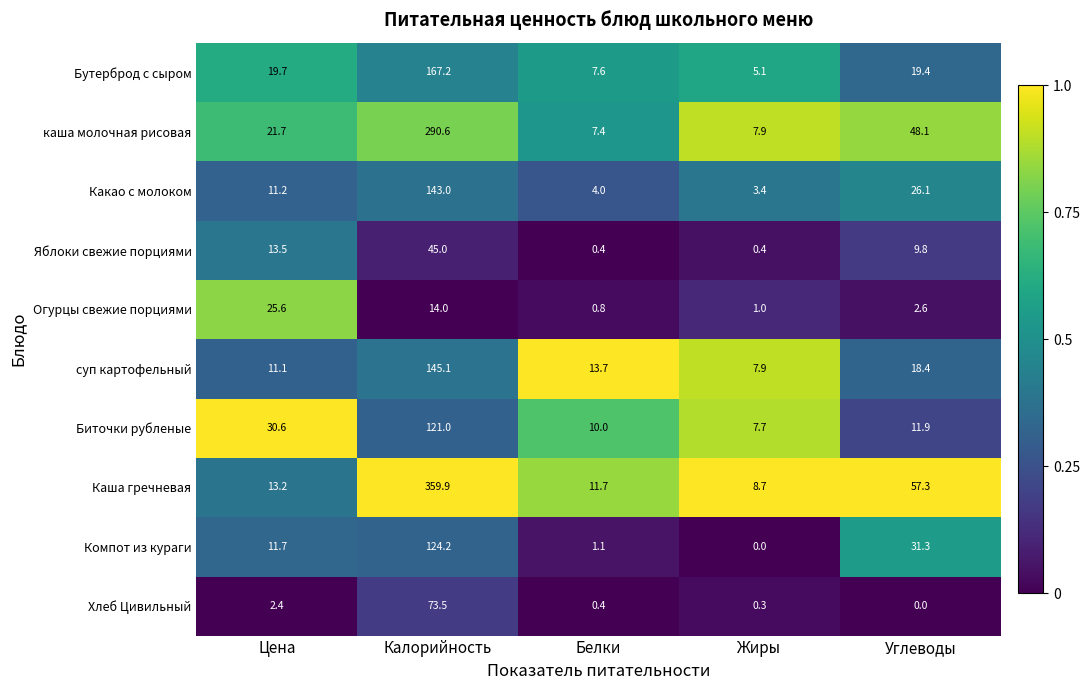

At which label is Каша гречневая closest to 184?

Углеводы